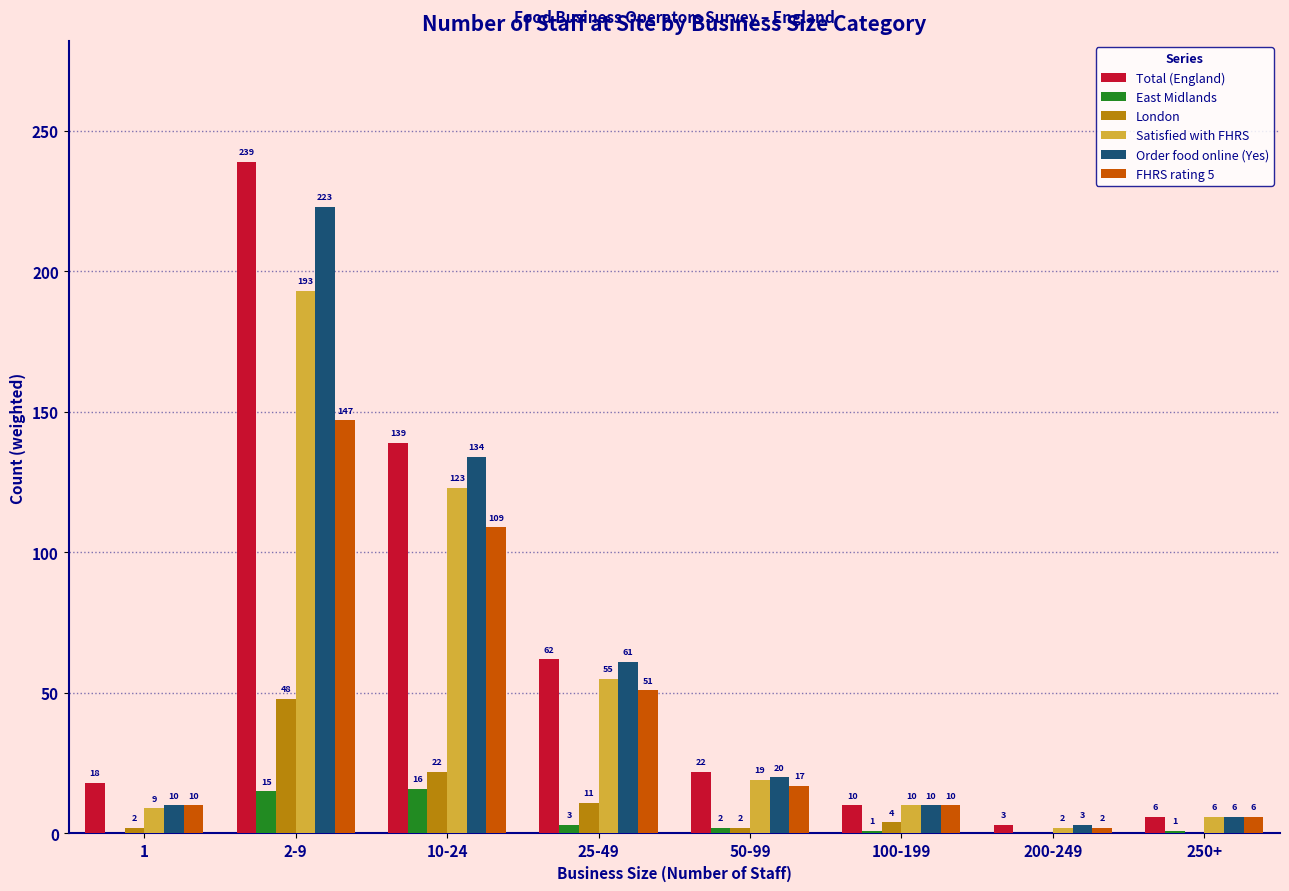

At which label is FHRS rating 5 closest to 74?

25-49